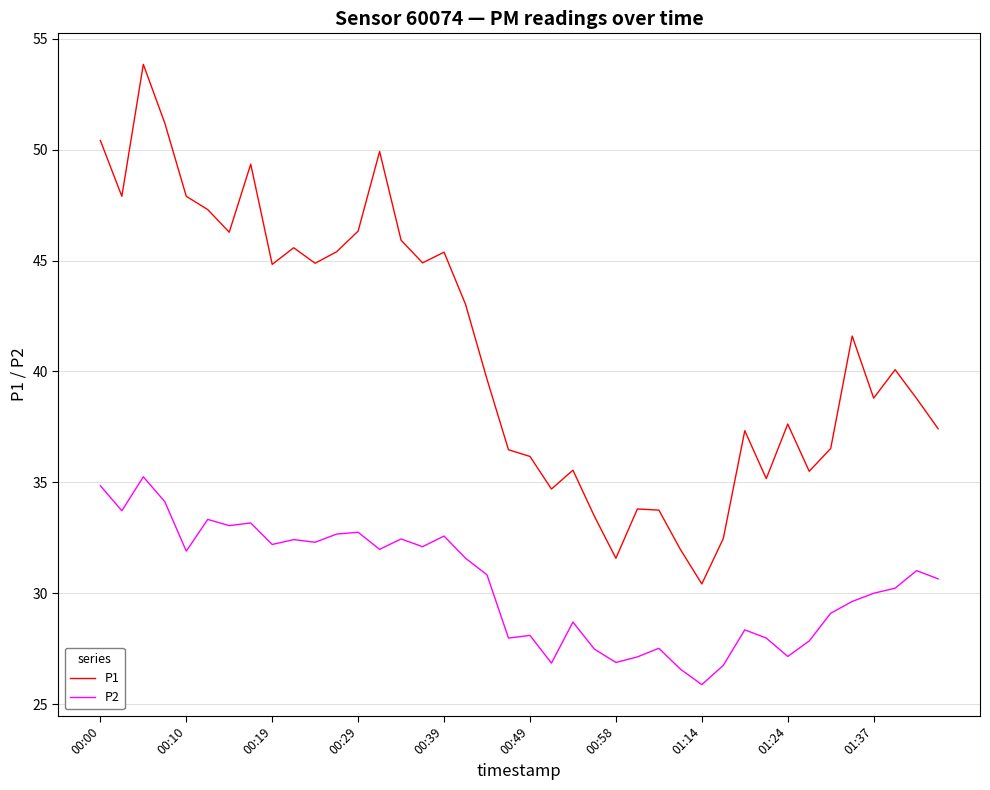

True or false: P2 and P1 cross at least once.

False